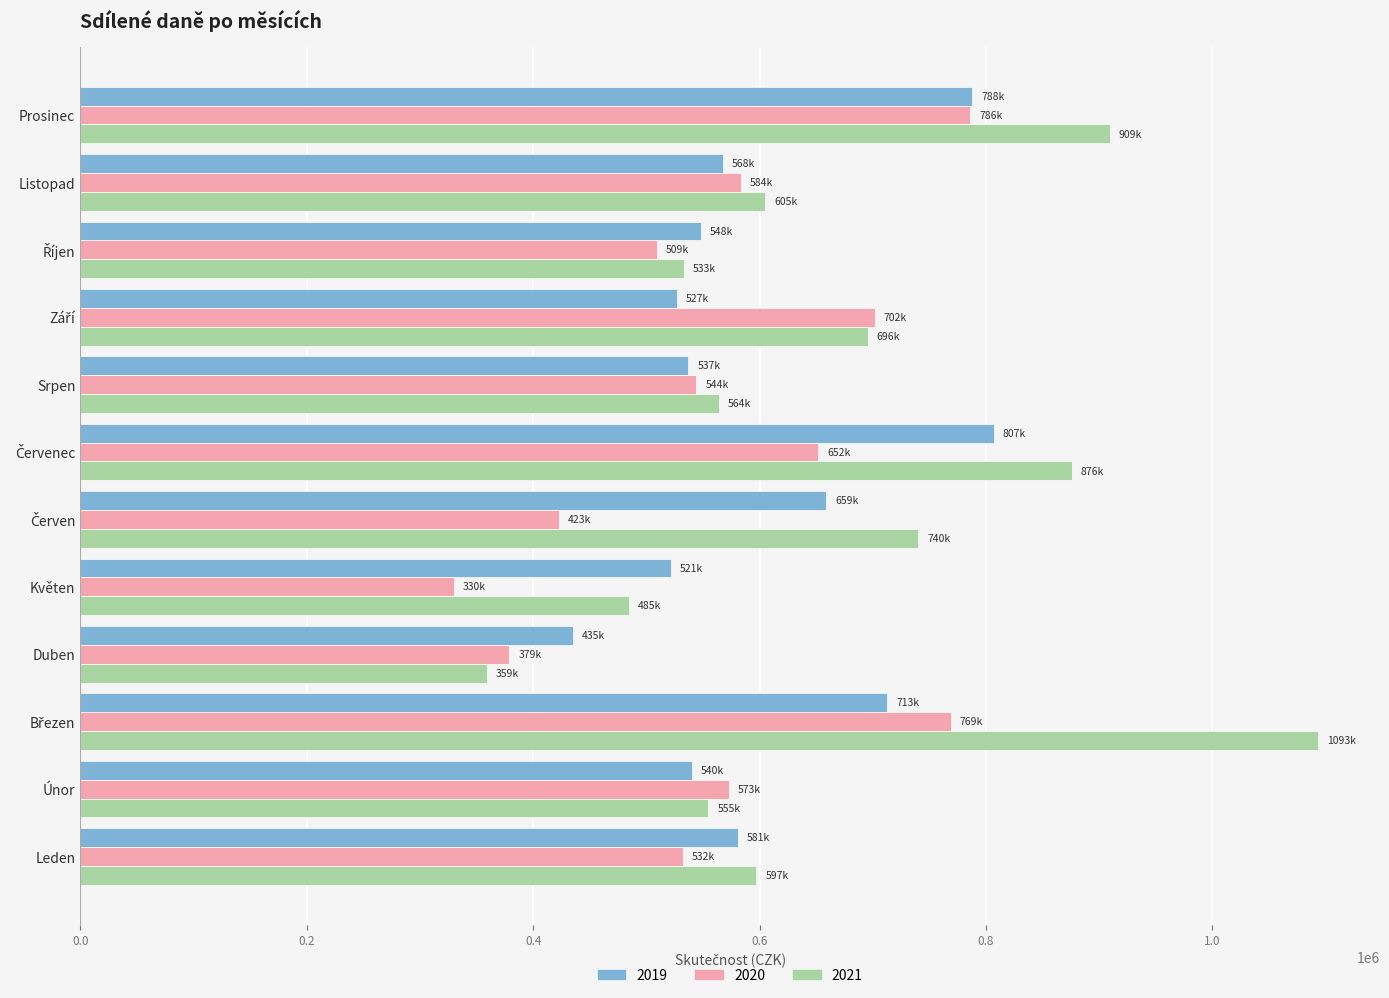

Rank the series by their maximum value, from lowest to highest.

2020, 2019, 2021